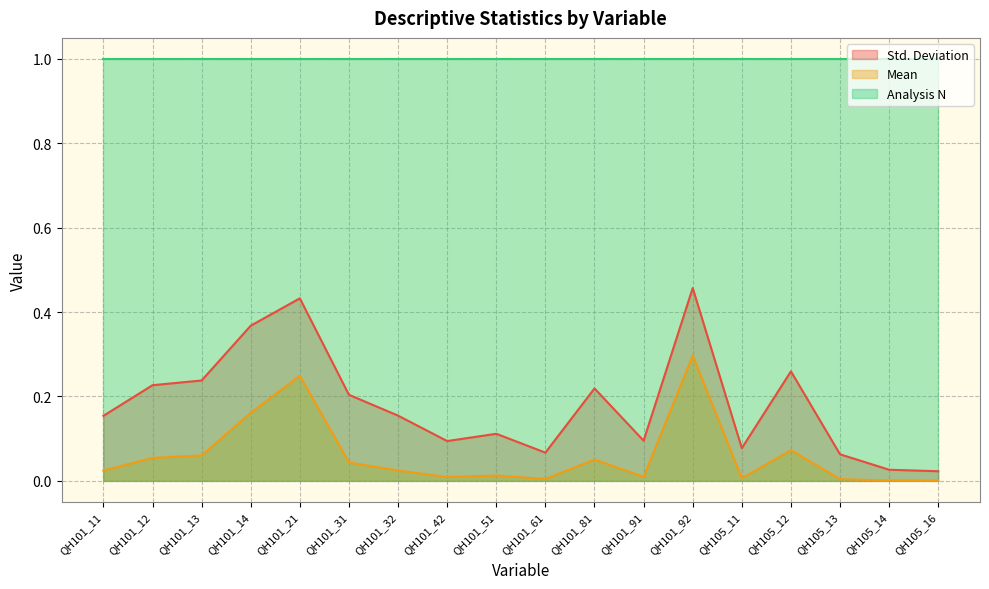

True or false: Std. Deviation and Mean cross at least once.

False